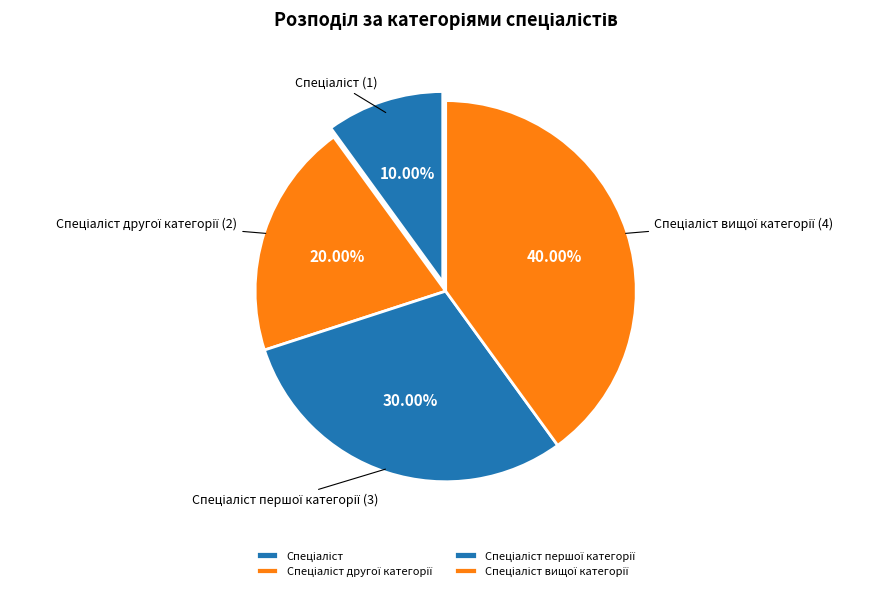

Is there a majority slice in this chart?

No